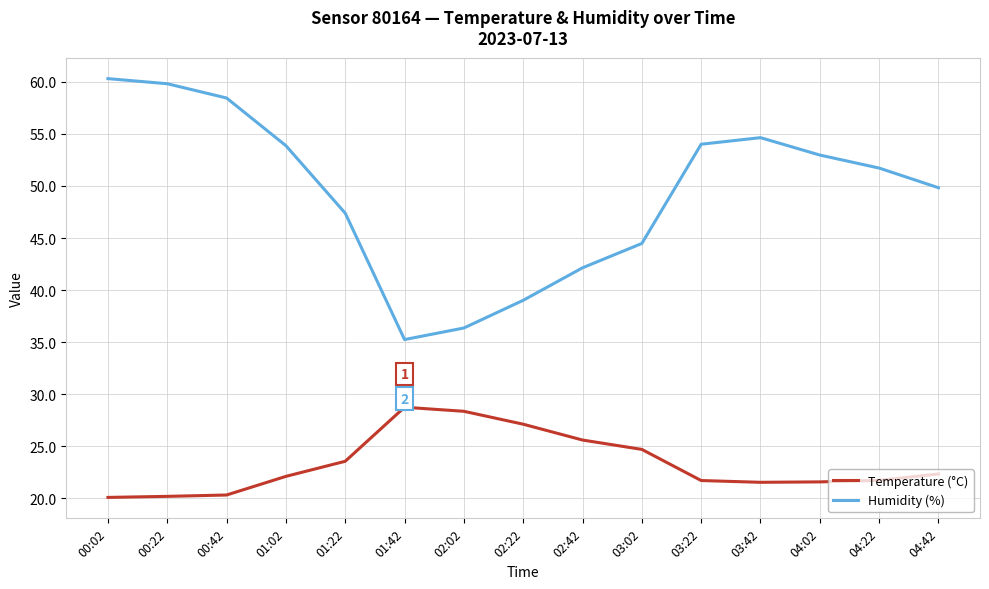

True or false: Temperature (°C) has a value of 39.8 at 02:02.

False